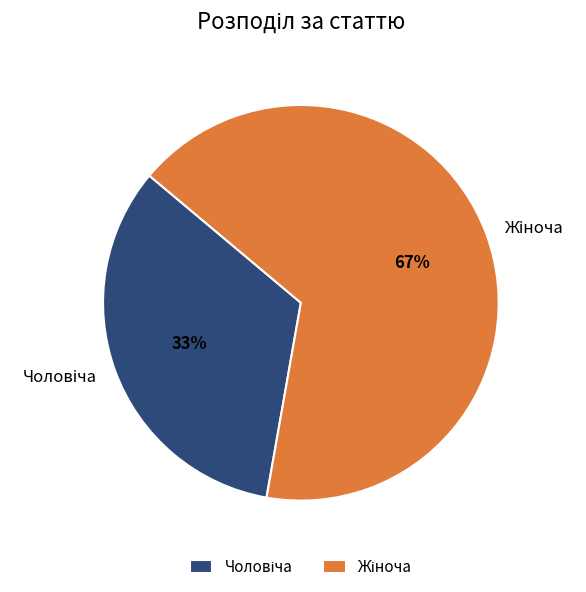

Does any single category account for the majority?

Yes